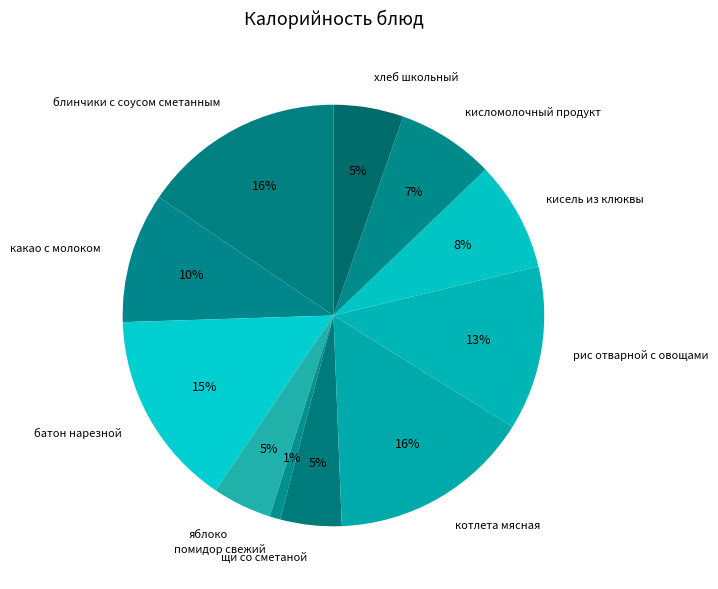

To the nearest percent, what portion does батон нарезной represent?

15%